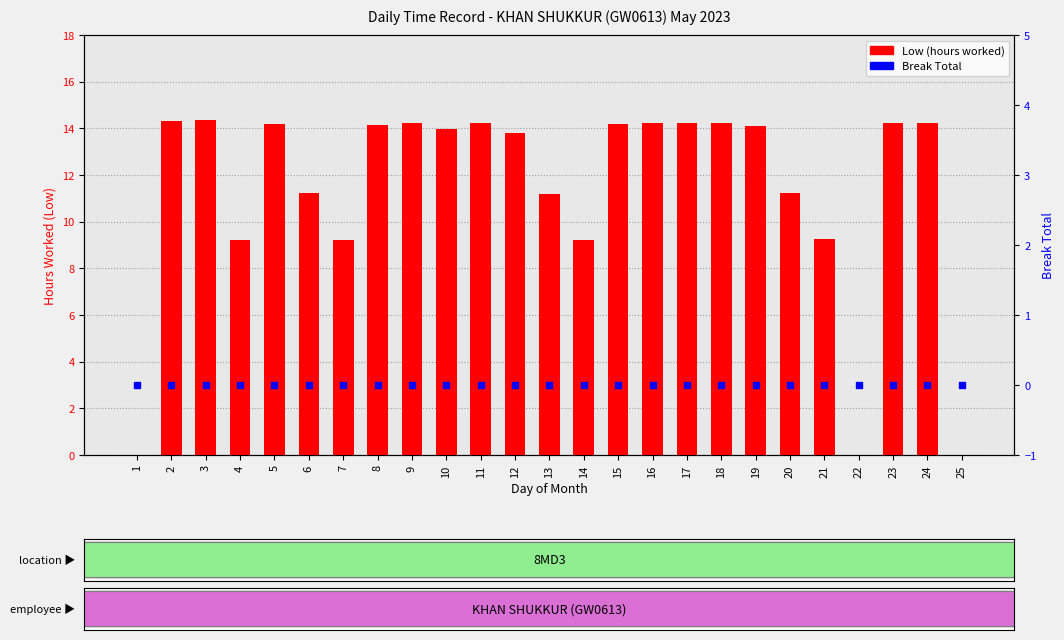

What is the total value across all series at 21?

9.3